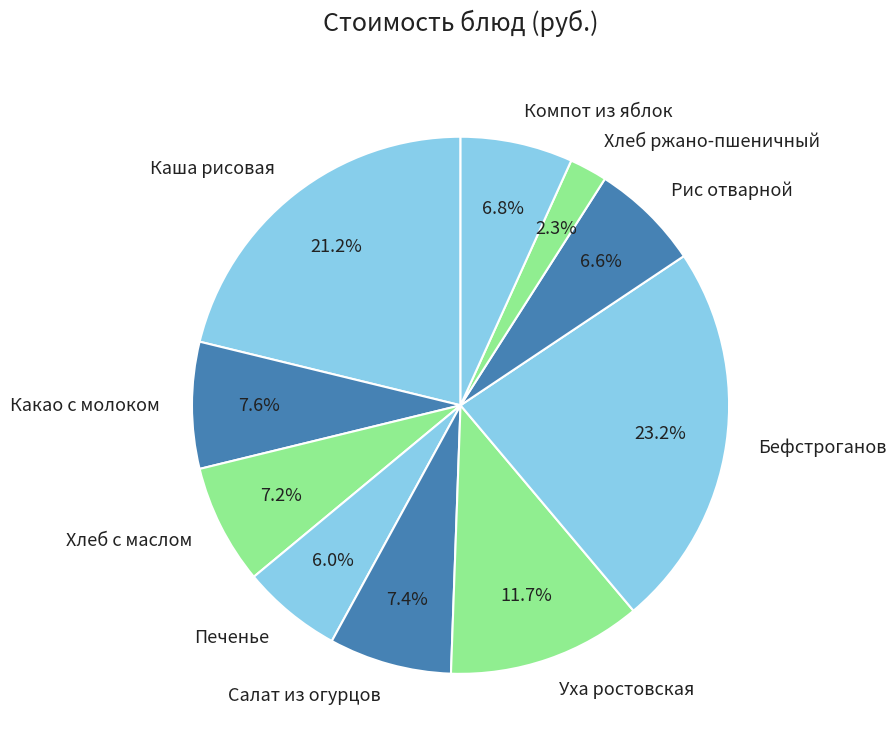

Which has a higher value, Салат из огурцов or Рис отварной?

Салат из огурцов